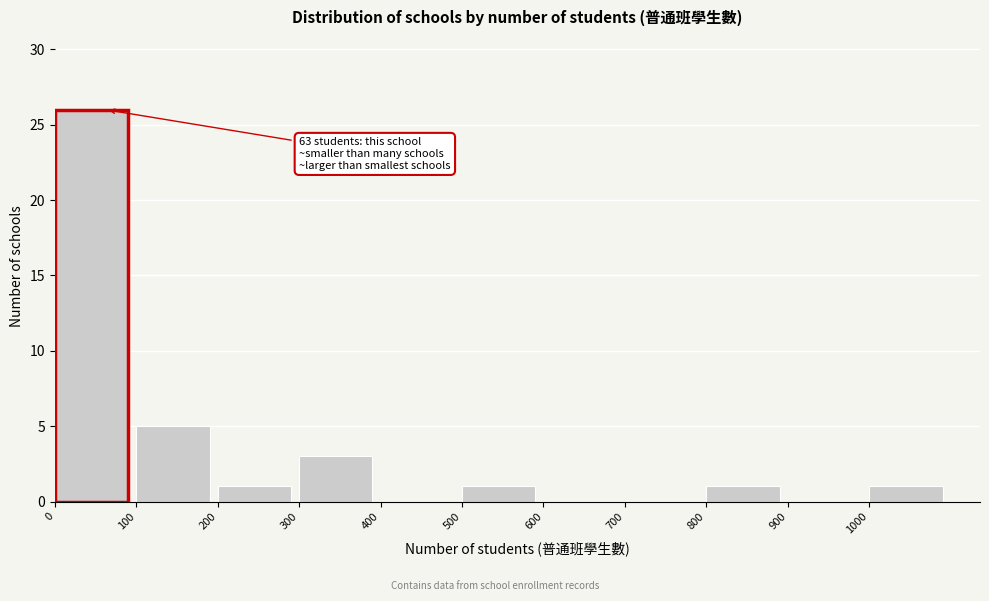

Over which range of the x-axis is the bar tallest?

0 to 100